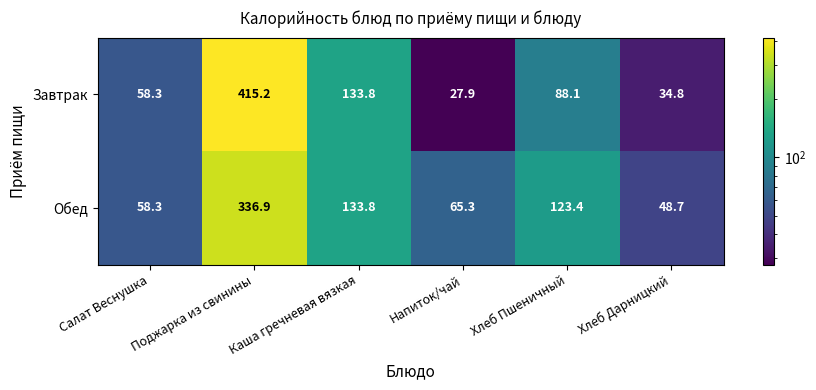

What is the minimum value shown in the chart?

27.9